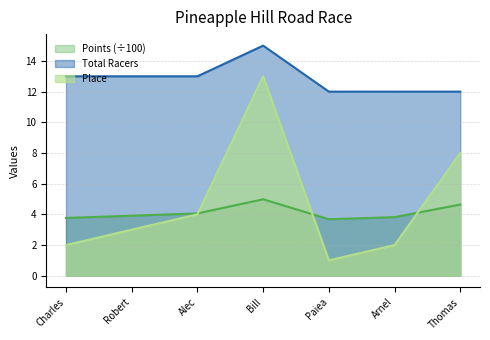

At Bill, list the series in order from smallest to largest.

Points (÷100), Place, Total Racers